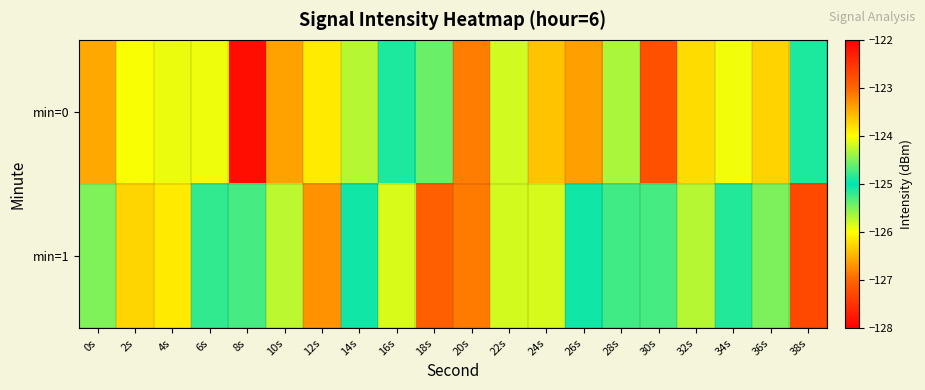

Which has a higher value, 8s or 34s?

34s